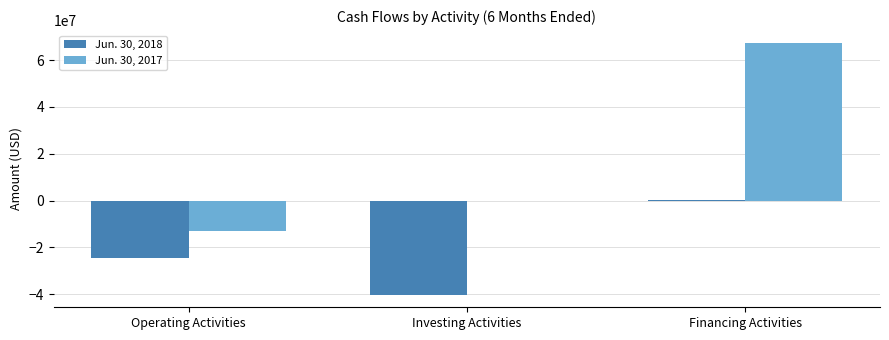

What is the difference between the Jun. 30, 2017 values at Financing Activities and Investing Activities?

67485614